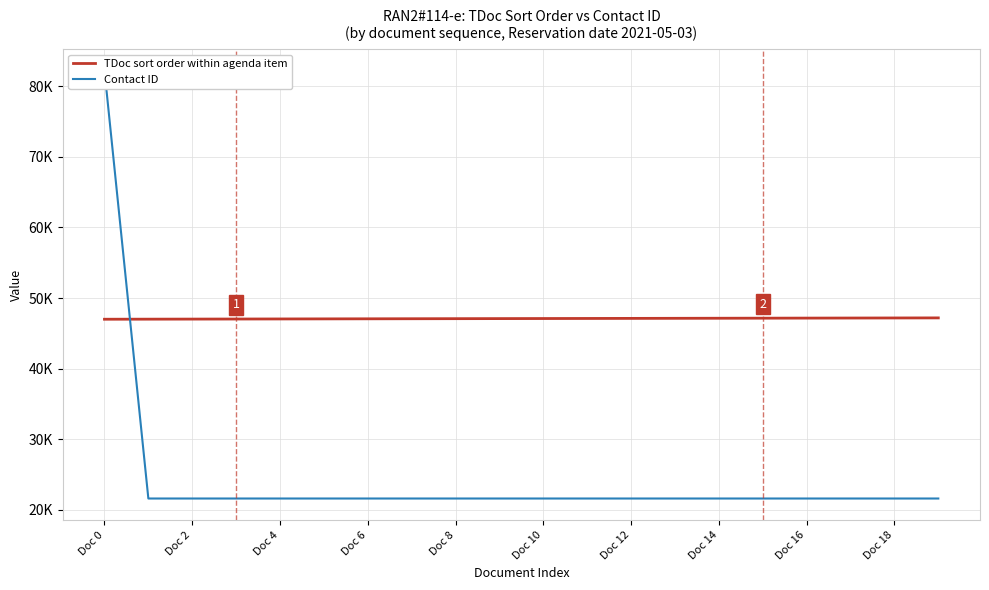

What position from the left is Doc 6?

4